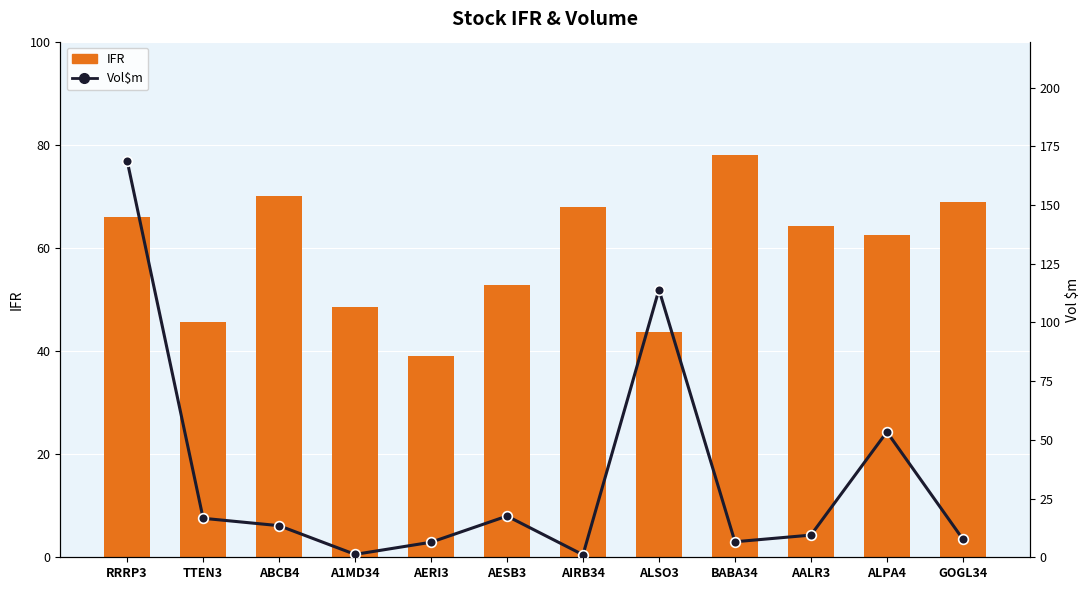

Rank the series by their maximum value, from lowest to highest.

IFR, Vol$m